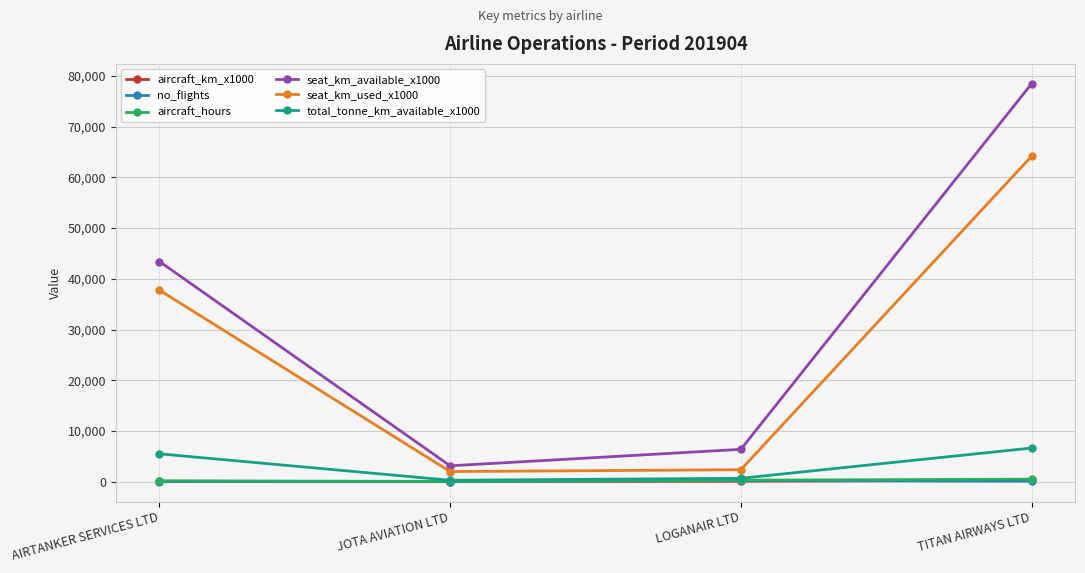

What is the difference between the seat_km_available_x1000 values at LOGANAIR LTD and JOTA AVIATION LTD?

3247.0